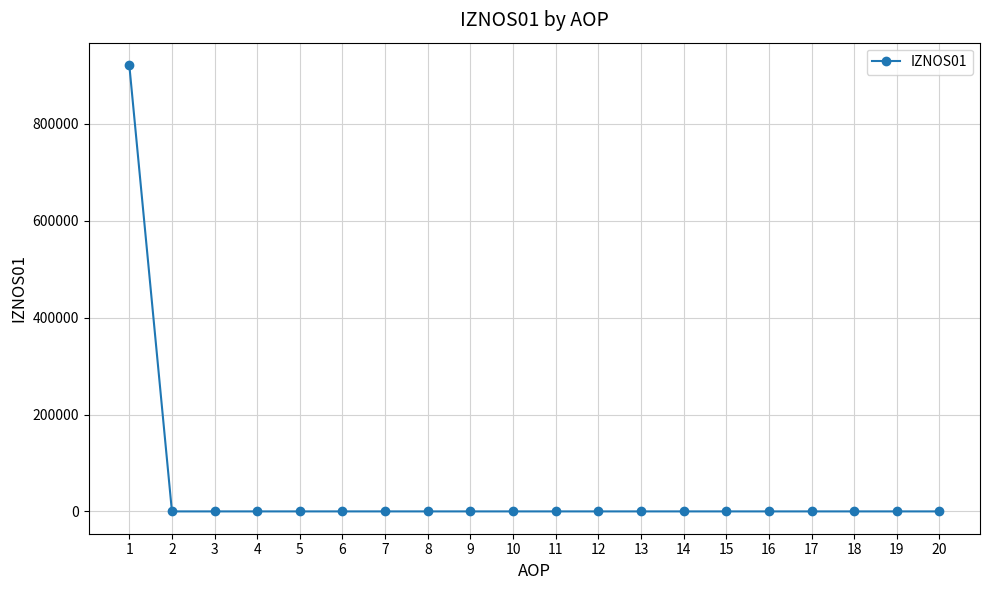

What is the maximum value shown in the chart?

921539.7